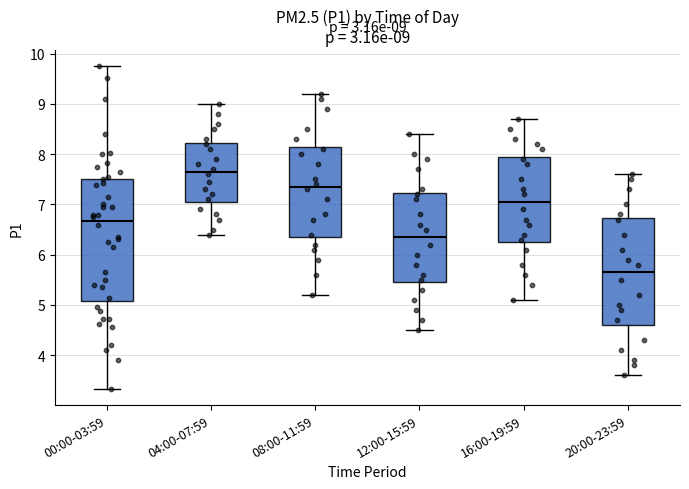

Which box's median line is the lowest?

20:00-23:59